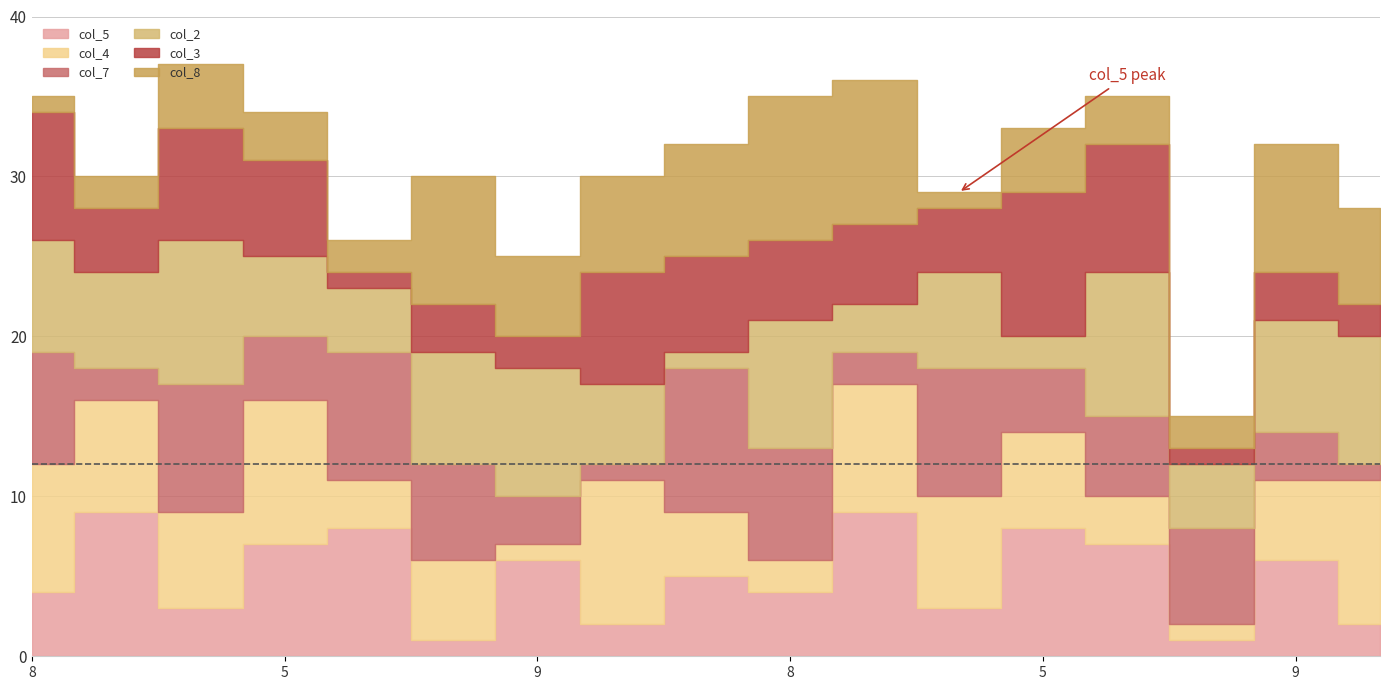

The col_8 series shows 6 at 1. True or false?

False